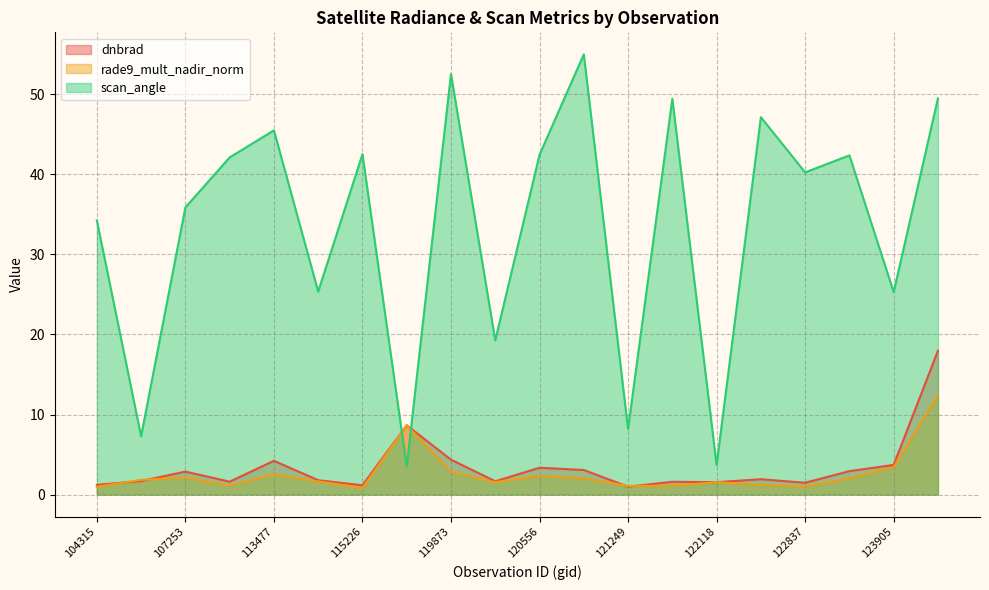

At how many categories does at least one series exceed 18?

16